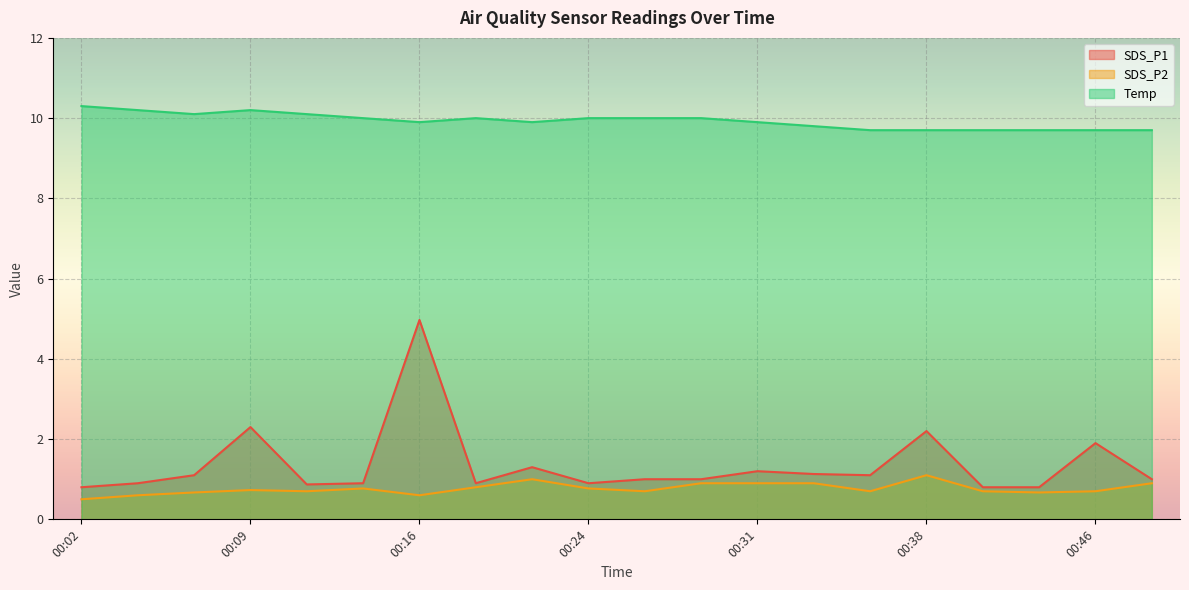

At how many categories does at least one series exceed 6?

20